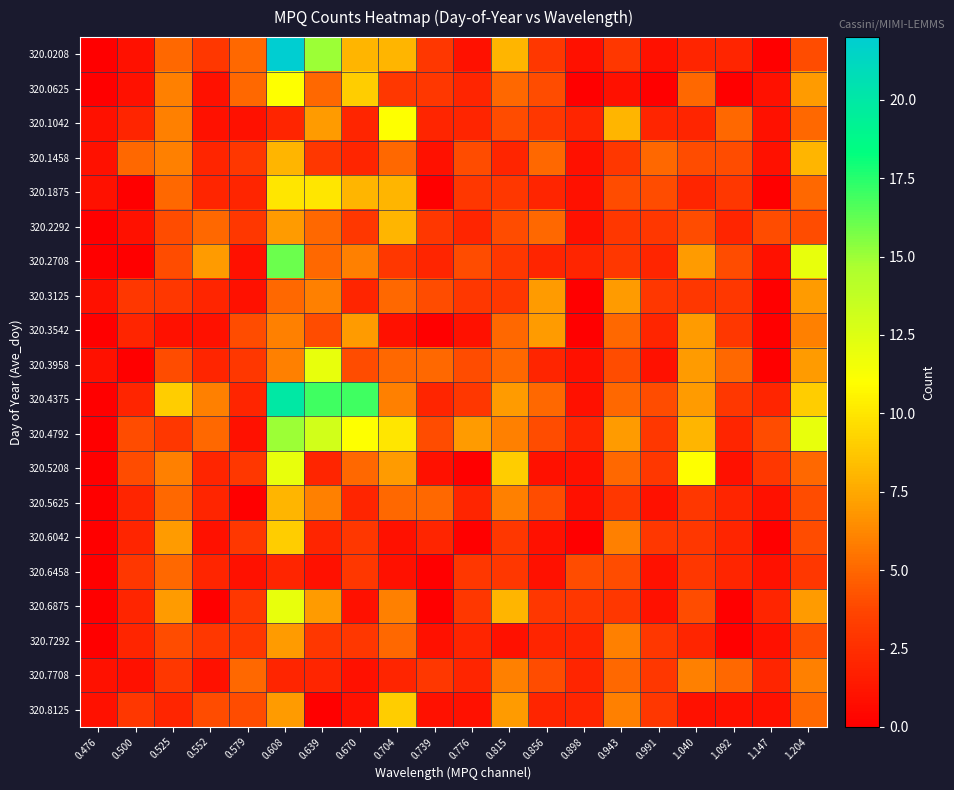

Which series has the largest range (max minus min)?

320.0208